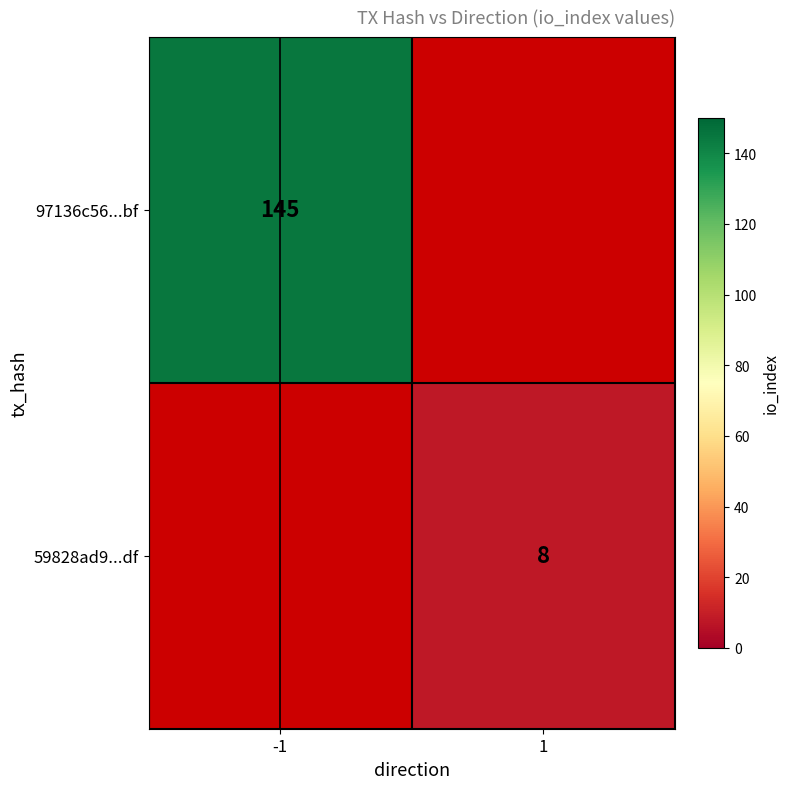

True or false: 59828ad9...df has a value of 4 at 1.

False